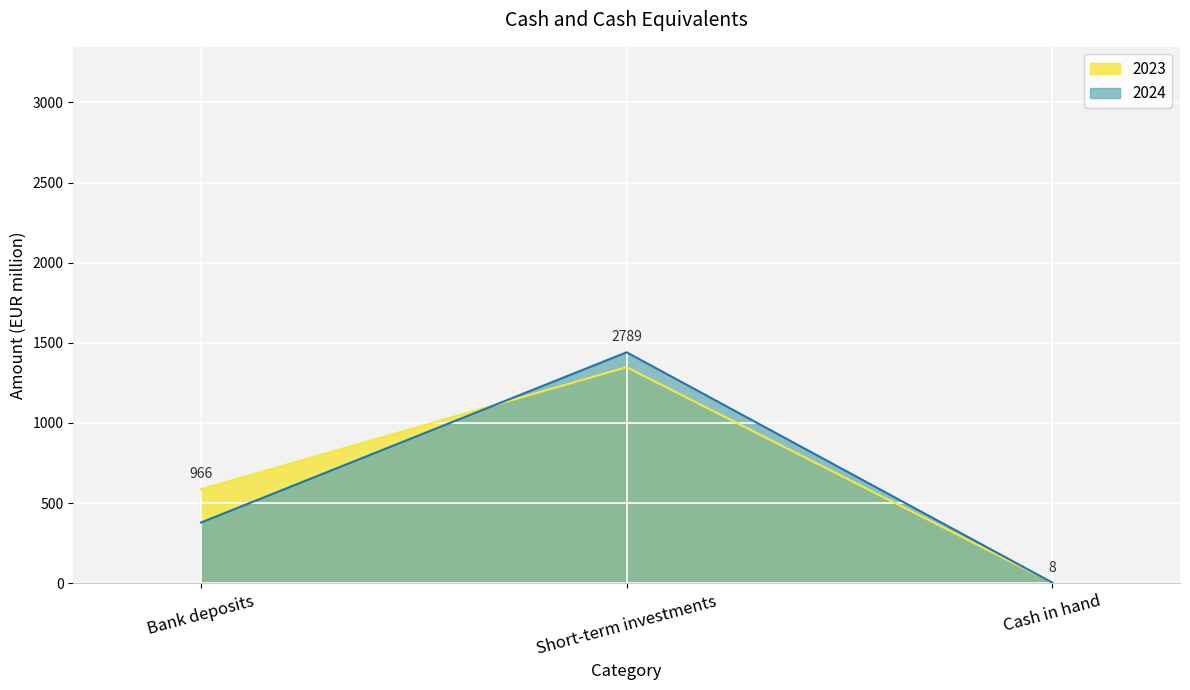

Reading right to left, extract all data points from this chart.

2024: Cash in hand=4	Short-term investments=1441	Bank deposits=379
2023: Cash in hand=4	Short-term investments=1348	Bank deposits=587